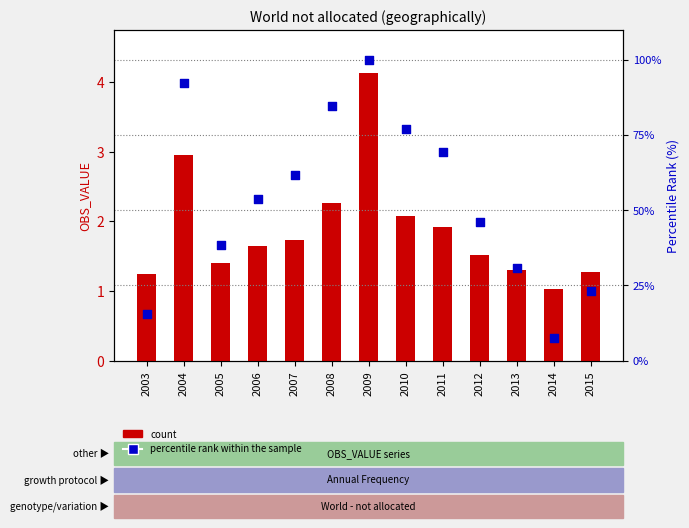

What is the total value across all series at 2006?

55.5